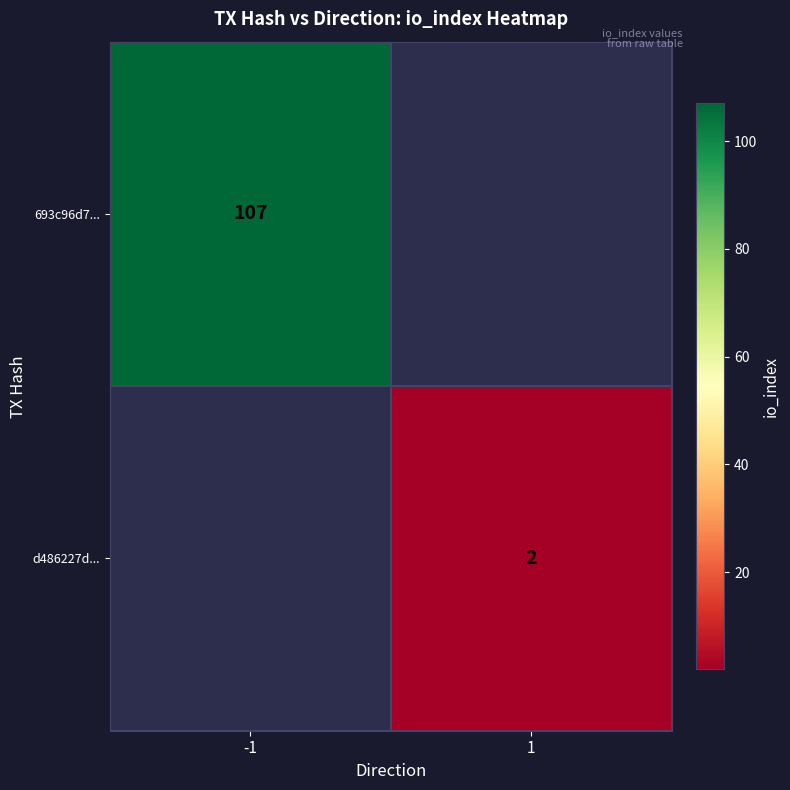

At which category does the chart reach its peak across all series?

-1